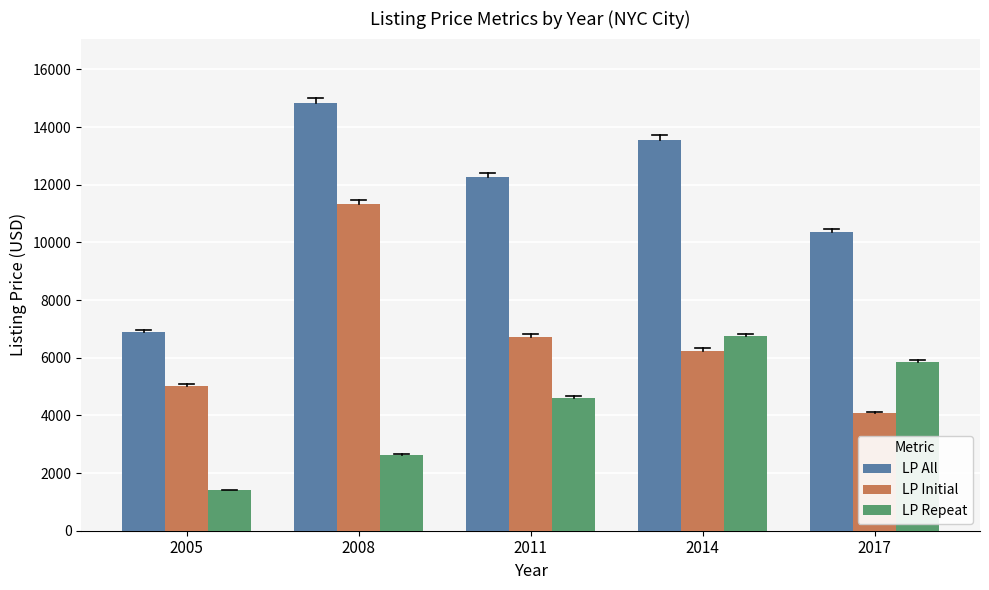

Is the value of LP Initial at 2008 greater than the value of LP All at 2017?

Yes